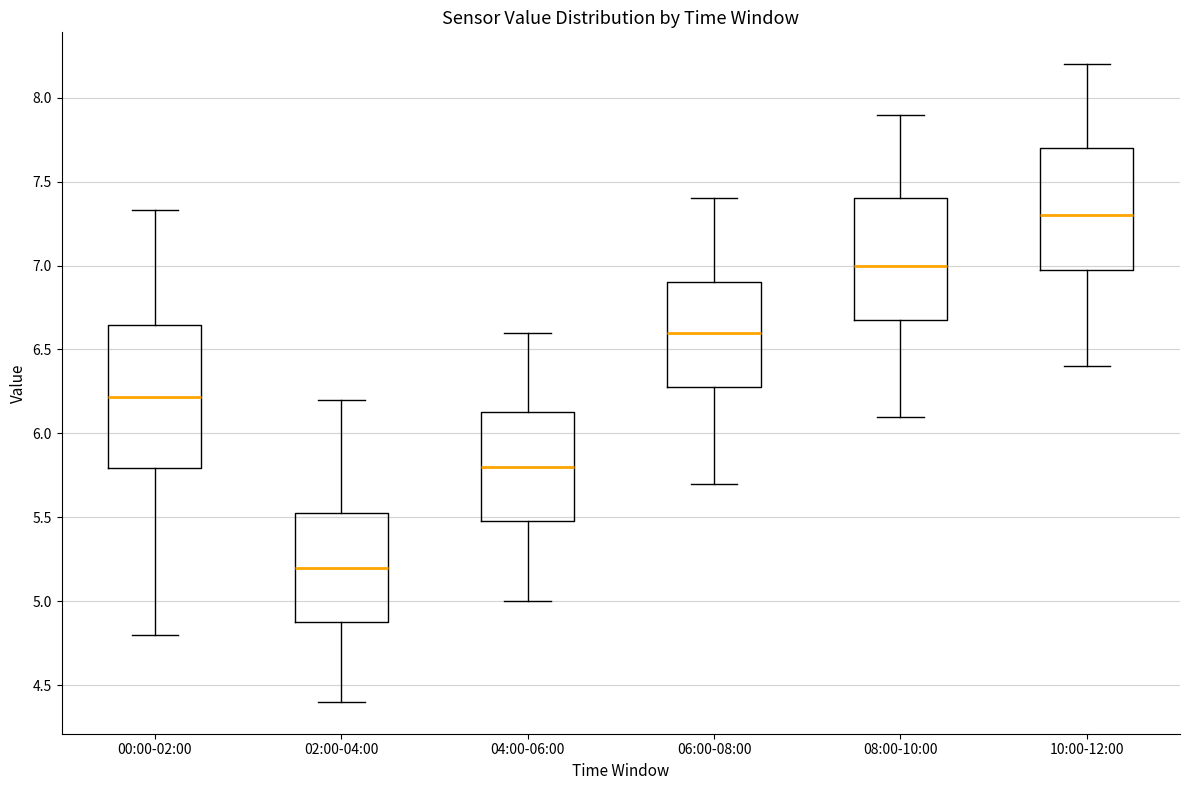

Reading left to right, transcribe this box plot: for each box, give where its median line is, the range the box spans, and where its two whiskers end, as read against the y-axis. The values are not printed on the chart, so give them approximately, as read against the axis.

00:00-02:00: median 6.20, box 5.80 to 6.65, whiskers 4.80 to 7.35
02:00-04:00: median 5.20, box 4.90 to 5.55, whiskers 4.40 to 6.20
04:00-06:00: median 5.80, box 5.50 to 6.15, whiskers 5.00 to 6.60
06:00-08:00: median 6.60, box 6.30 to 6.90, whiskers 5.70 to 7.40
08:00-10:00: median 7.00, box 6.70 to 7.40, whiskers 6.10 to 7.90
10:00-12:00: median 7.30, box 7.00 to 7.70, whiskers 6.40 to 8.20